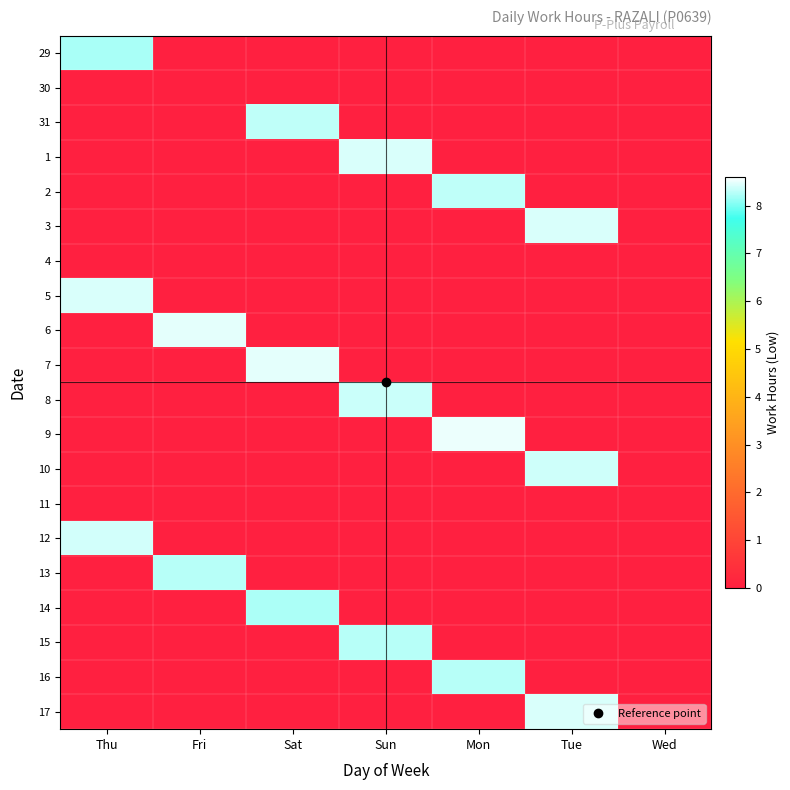

What is the total value across all series at Sun?

25.1